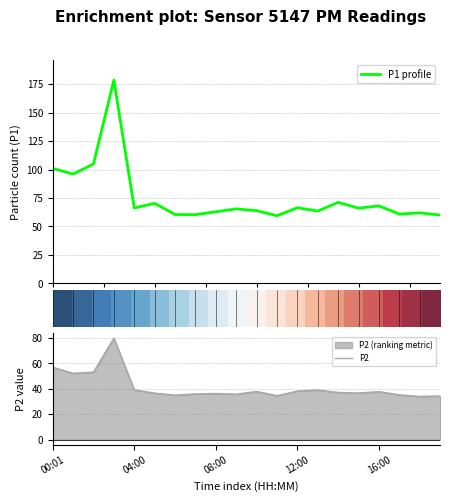

True or false: P1 profile has more than 0 interior local peaks.

True